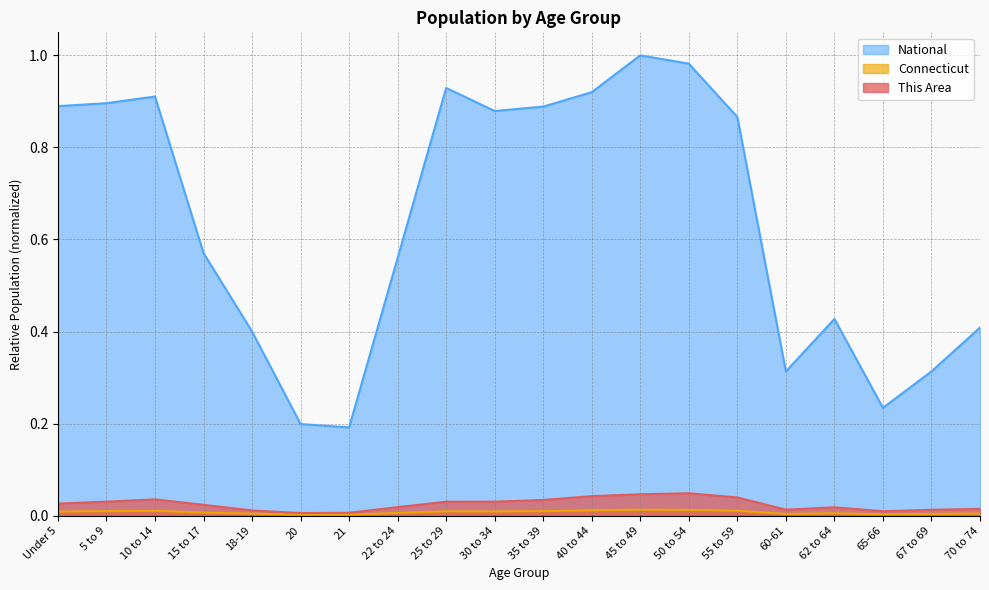

List the labels in order of This Area value, smallest first.

20, 21, 65-66, 18-19, 67 to 69, 60-61, 70 to 74, 62 to 64, 22 to 24, 15 to 17, Under 5, 25 to 29, 5 to 9, 30 to 34, 35 to 39, 10 to 14, 55 to 59, 40 to 44, 45 to 49, 50 to 54